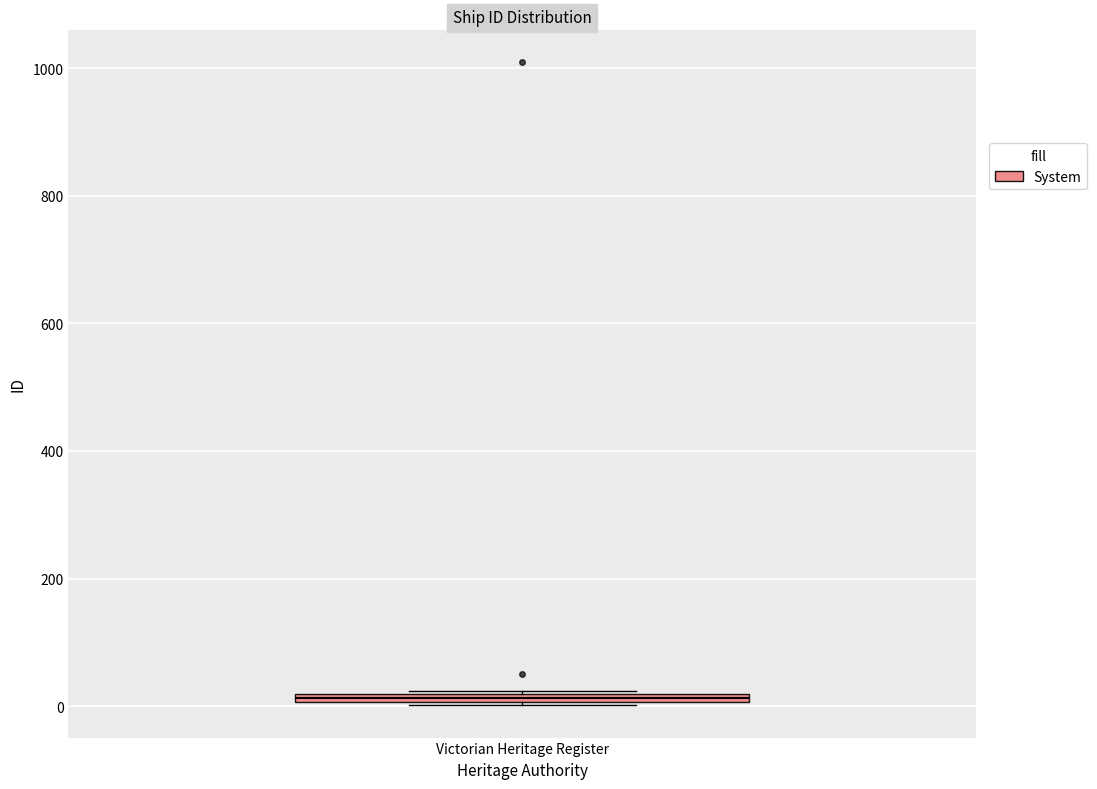

Where is the upper edge of the box for Victorian Heritage Register on the y-axis? The values are not printed on the chart, so give them approximately, as read against the axis.

20